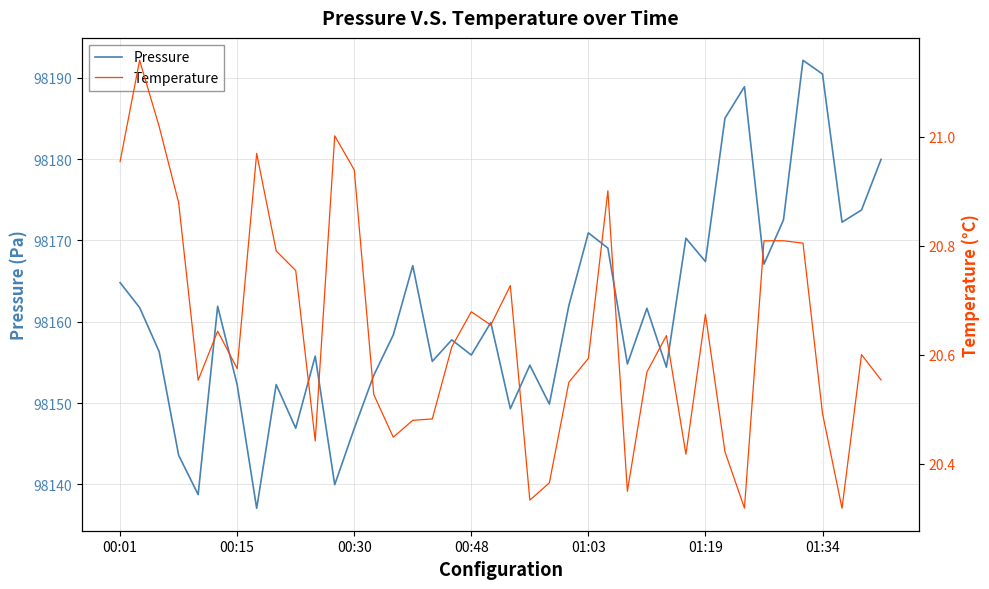

At 33, list the series in order from largest to smallest.

Pressure, Temperature